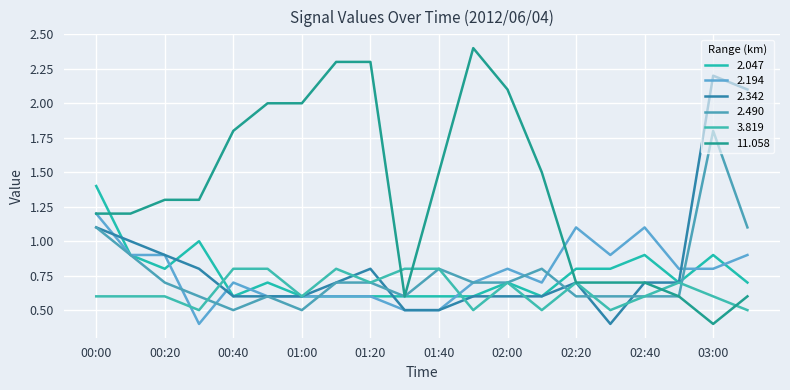

How many lines are shown in the chart?

6